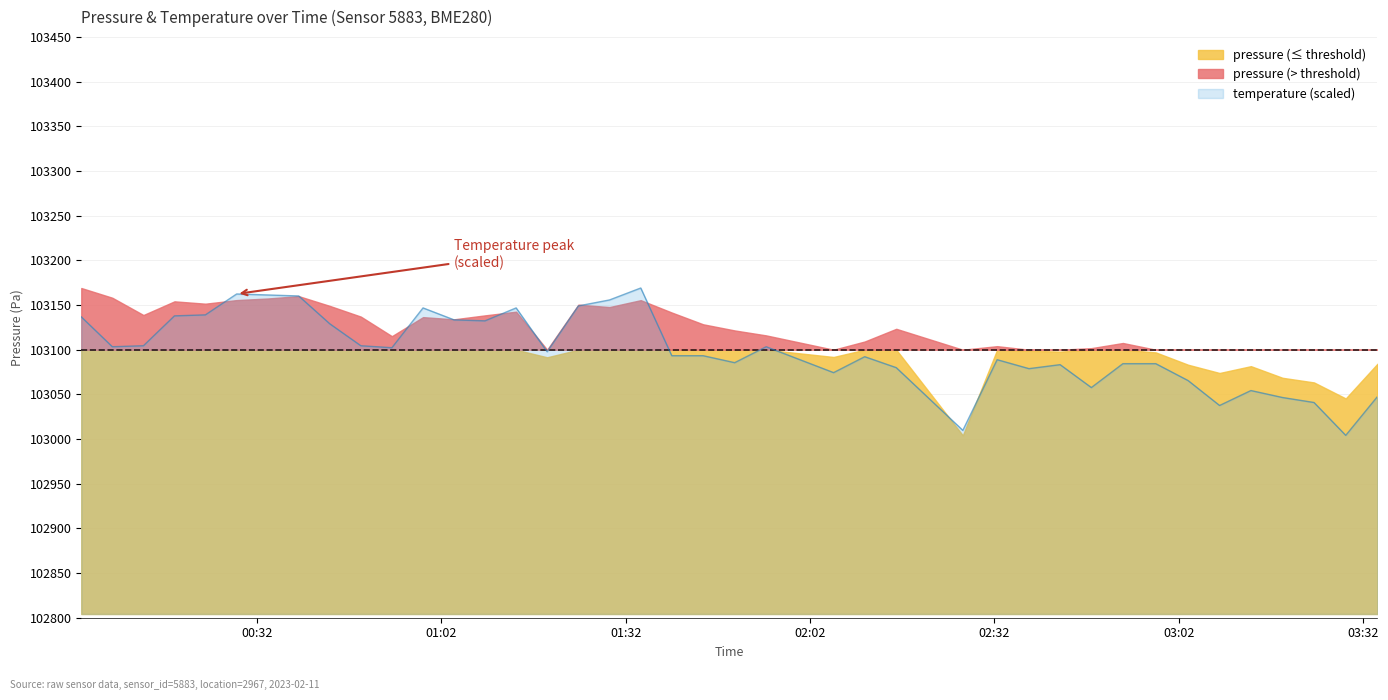

Approximately how many times larger is the value at 2023-02-11T00:43:52 compared to 2023-02-11T00:38:48?

1.0